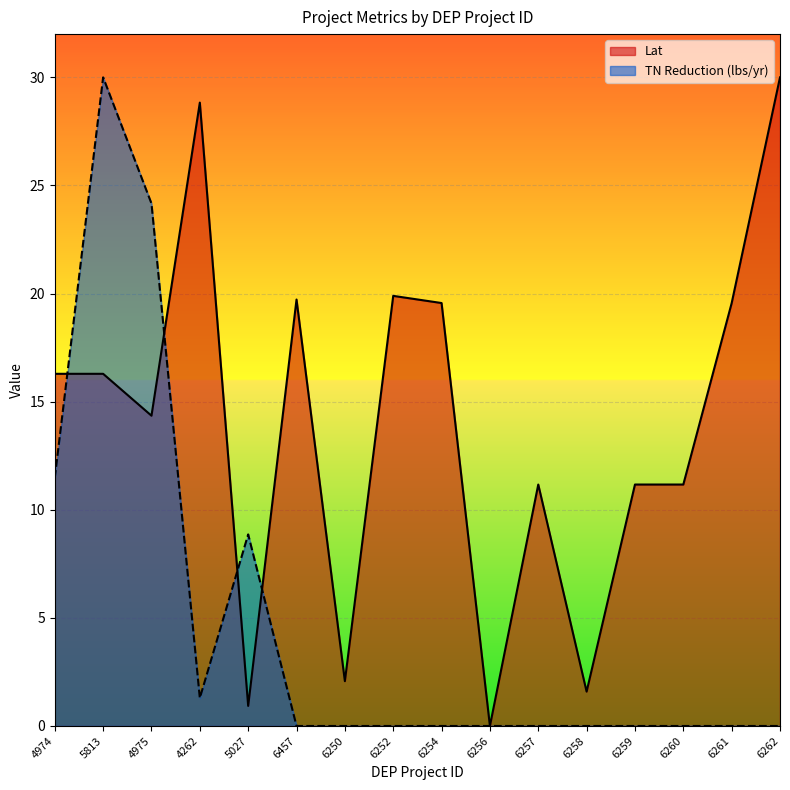

What is the label of the 1st point from the right?

6262